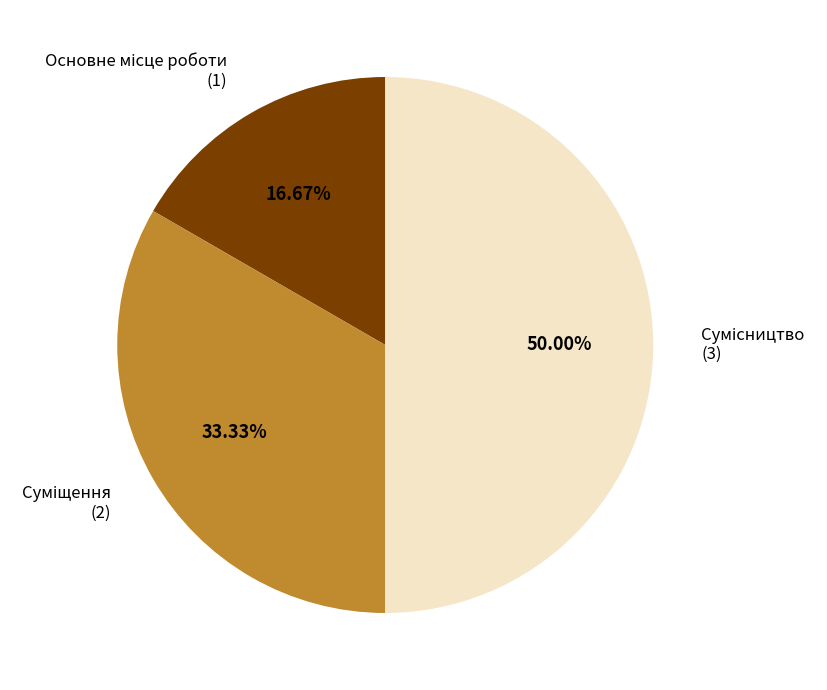

How many segments does this pie chart have?

3